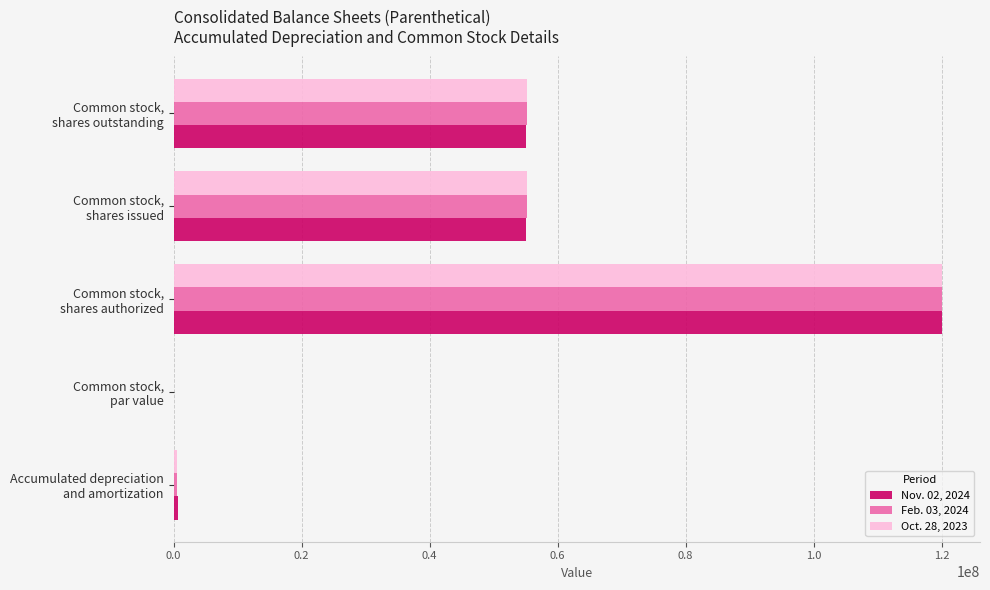

What is the sum of all Oct. 28, 2023 values?

230932682.0